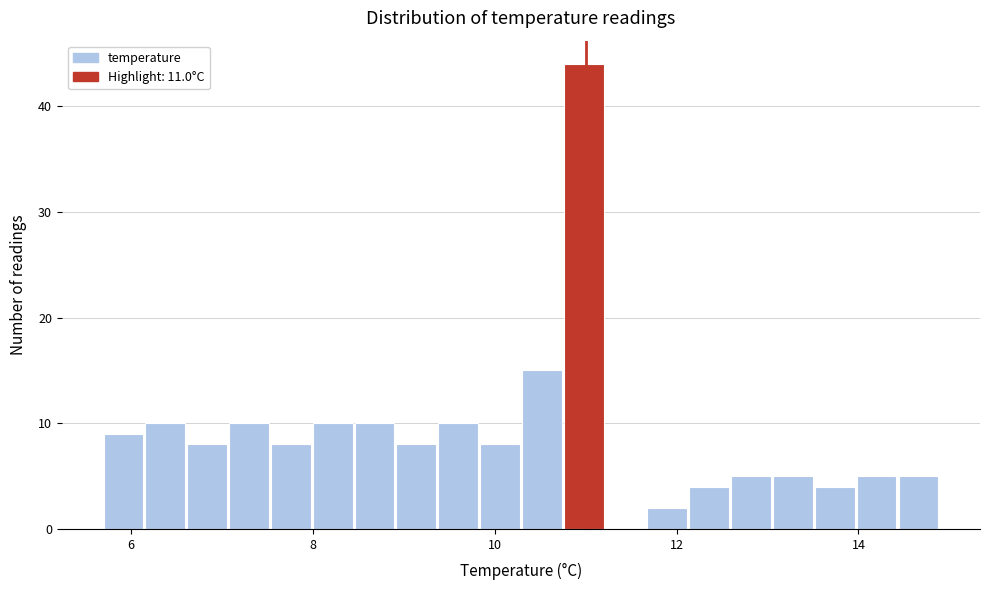

Around what value on the x-axis is the tallest bar? Give the approximate position of its centre, as read against the axis.

11.0